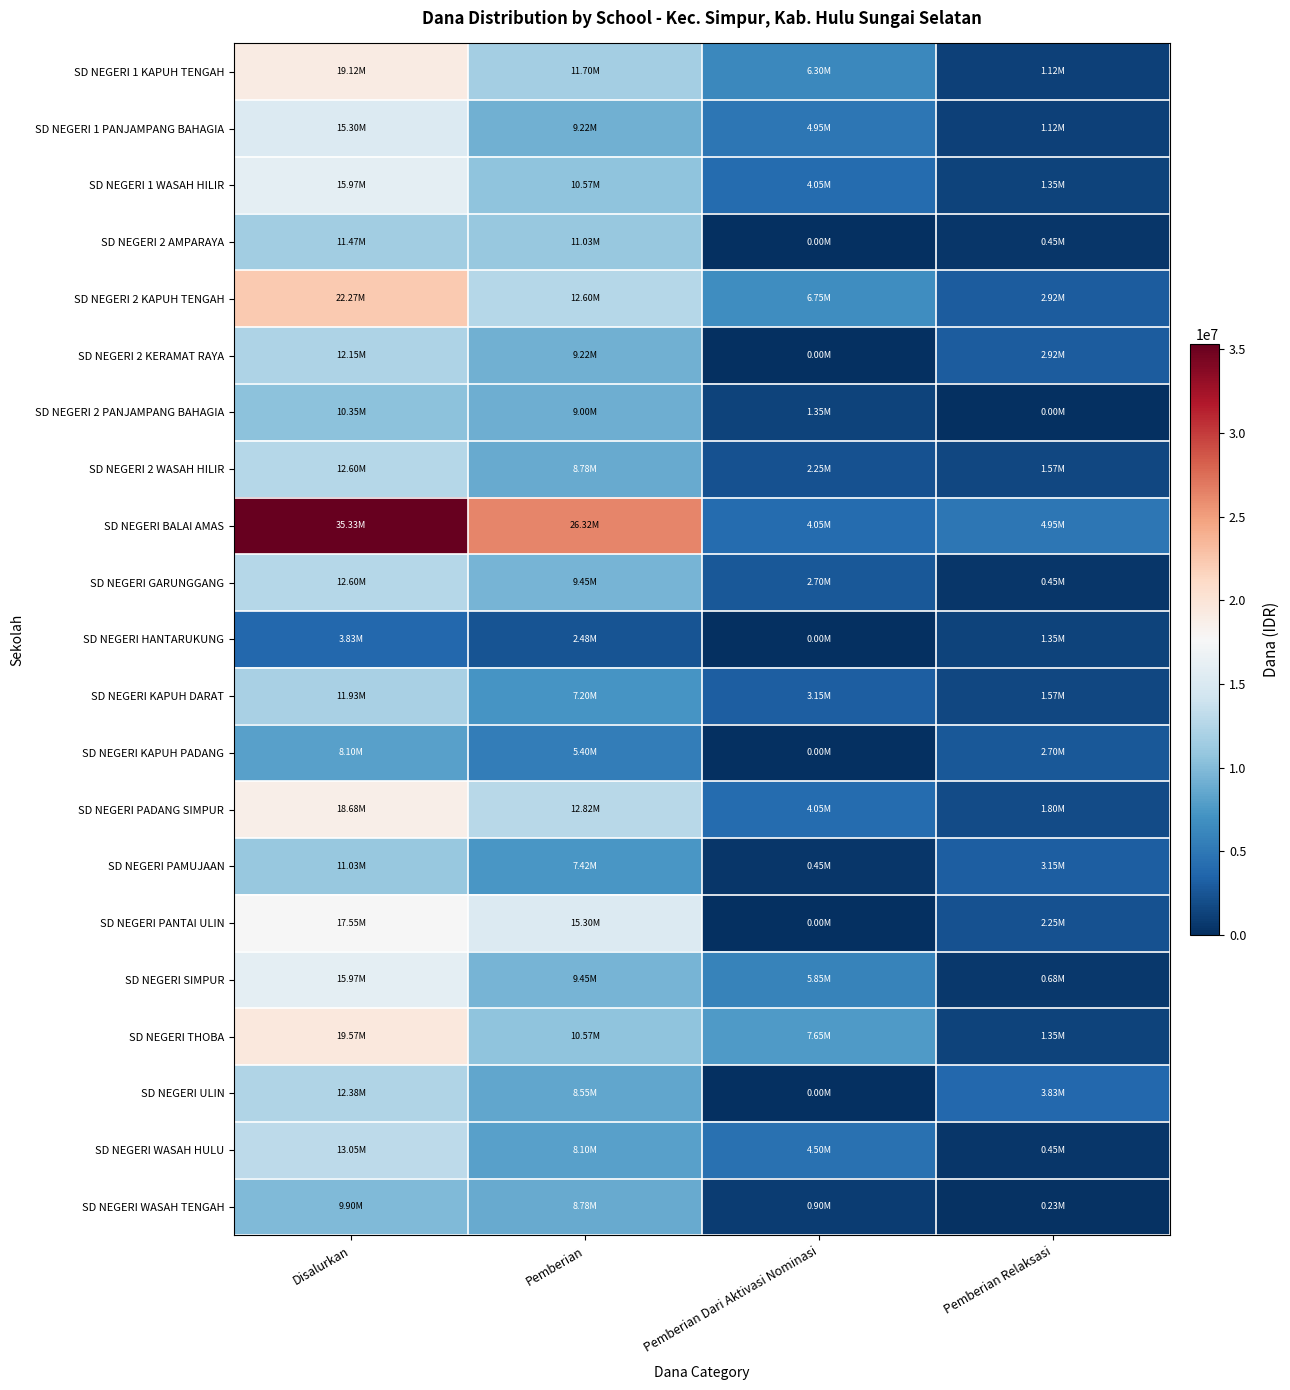

Reading left to right, transcribe all the data shown in this chart.

SD NEGERI 1 KAPUH TENGAH: Disalurkan=19125000	Pemberian=11700000	Pemberian Dari Aktivasi Nominasi=6300000	Pemberian Relaksasi=1125000
SD NEGERI 1 PANJAMPANG BAHAGIA: Disalurkan=15300000	Pemberian=9225000	Pemberian Dari Aktivasi Nominasi=4950000	Pemberian Relaksasi=1125000
SD NEGERI 1 WASAH HILIR: Disalurkan=15975000	Pemberian=10575000	Pemberian Dari Aktivasi Nominasi=4050000	Pemberian Relaksasi=1350000
SD NEGERI 2 AMPARAYA: Disalurkan=11475000	Pemberian=11025000	Pemberian Dari Aktivasi Nominasi=0	Pemberian Relaksasi=450000
SD NEGERI 2 KAPUH TENGAH: Disalurkan=22275000	Pemberian=12600000	Pemberian Dari Aktivasi Nominasi=6750000	Pemberian Relaksasi=2925000
SD NEGERI 2 KERAMAT RAYA: Disalurkan=12150000	Pemberian=9225000	Pemberian Dari Aktivasi Nominasi=0	Pemberian Relaksasi=2925000
SD NEGERI 2 PANJAMPANG BAHAGIA: Disalurkan=10350000	Pemberian=9000000	Pemberian Dari Aktivasi Nominasi=1350000	Pemberian Relaksasi=0
SD NEGERI 2 WASAH HILIR: Disalurkan=12600000	Pemberian=8775000	Pemberian Dari Aktivasi Nominasi=2250000	Pemberian Relaksasi=1575000
SD NEGERI BALAI AMAS: Disalurkan=35325000	Pemberian=26325000	Pemberian Dari Aktivasi Nominasi=4050000	Pemberian Relaksasi=4950000
SD NEGERI GARUNGGANG: Disalurkan=12600000	Pemberian=9450000	Pemberian Dari Aktivasi Nominasi=2700000	Pemberian Relaksasi=450000
SD NEGERI HANTARUKUNG: Disalurkan=3825000	Pemberian=2475000	Pemberian Dari Aktivasi Nominasi=0	Pemberian Relaksasi=1350000
SD NEGERI KAPUH DARAT: Disalurkan=11925000	Pemberian=7200000	Pemberian Dari Aktivasi Nominasi=3150000	Pemberian Relaksasi=1575000
SD NEGERI KAPUH PADANG: Disalurkan=8100000	Pemberian=5400000	Pemberian Dari Aktivasi Nominasi=0	Pemberian Relaksasi=2700000
SD NEGERI PADANG SIMPUR: Disalurkan=18675000	Pemberian=12825000	Pemberian Dari Aktivasi Nominasi=4050000	Pemberian Relaksasi=1800000
SD NEGERI PAMUJAAN: Disalurkan=11025000	Pemberian=7425000	Pemberian Dari Aktivasi Nominasi=450000	Pemberian Relaksasi=3150000
SD NEGERI PANTAI ULIN: Disalurkan=17550000	Pemberian=15300000	Pemberian Dari Aktivasi Nominasi=0	Pemberian Relaksasi=2250000
SD NEGERI SIMPUR: Disalurkan=15975000	Pemberian=9450000	Pemberian Dari Aktivasi Nominasi=5850000	Pemberian Relaksasi=675000
SD NEGERI THOBA: Disalurkan=19575000	Pemberian=10575000	Pemberian Dari Aktivasi Nominasi=7650000	Pemberian Relaksasi=1350000
SD NEGERI ULIN: Disalurkan=12375000	Pemberian=8550000	Pemberian Dari Aktivasi Nominasi=0	Pemberian Relaksasi=3825000
SD NEGERI WASAH HULU: Disalurkan=13050000	Pemberian=8100000	Pemberian Dari Aktivasi Nominasi=4500000	Pemberian Relaksasi=450000
SD NEGERI WASAH TENGAH: Disalurkan=9900000	Pemberian=8775000	Pemberian Dari Aktivasi Nominasi=900000	Pemberian Relaksasi=225000